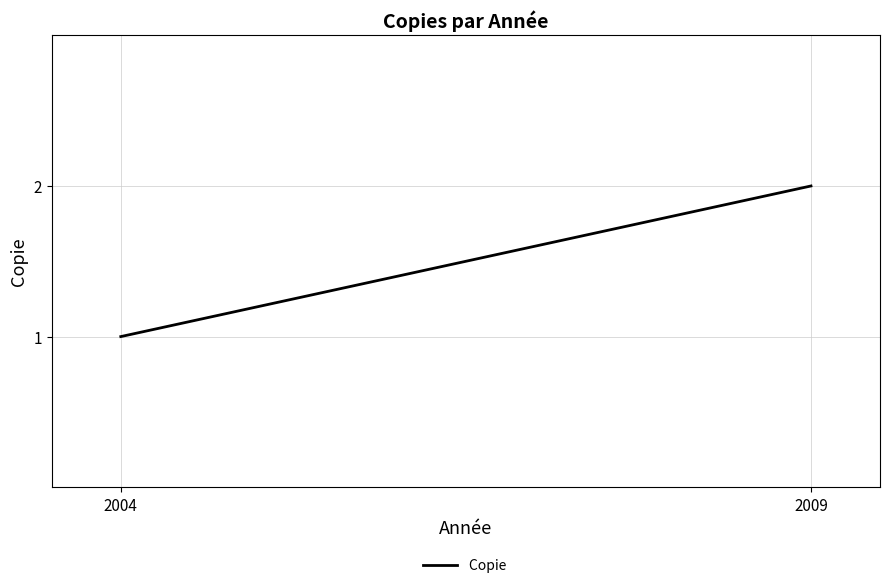

Which label corresponds to the largest value in the chart?

2009